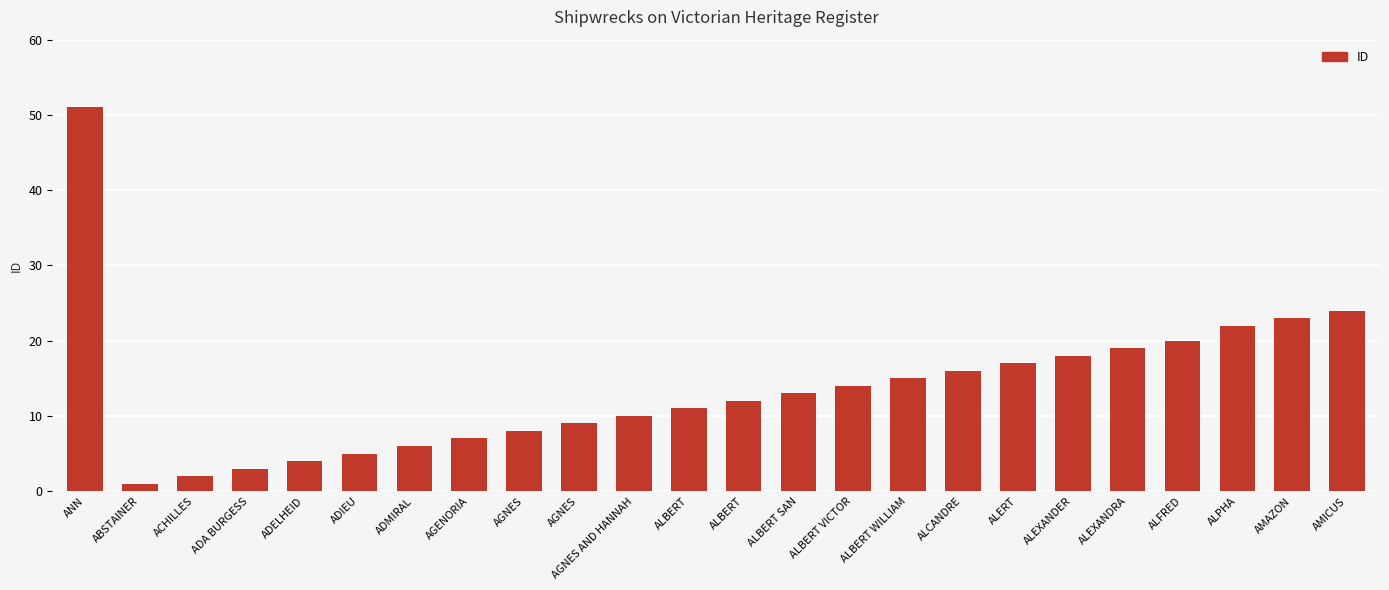

Count the number of data series in this chart.

1